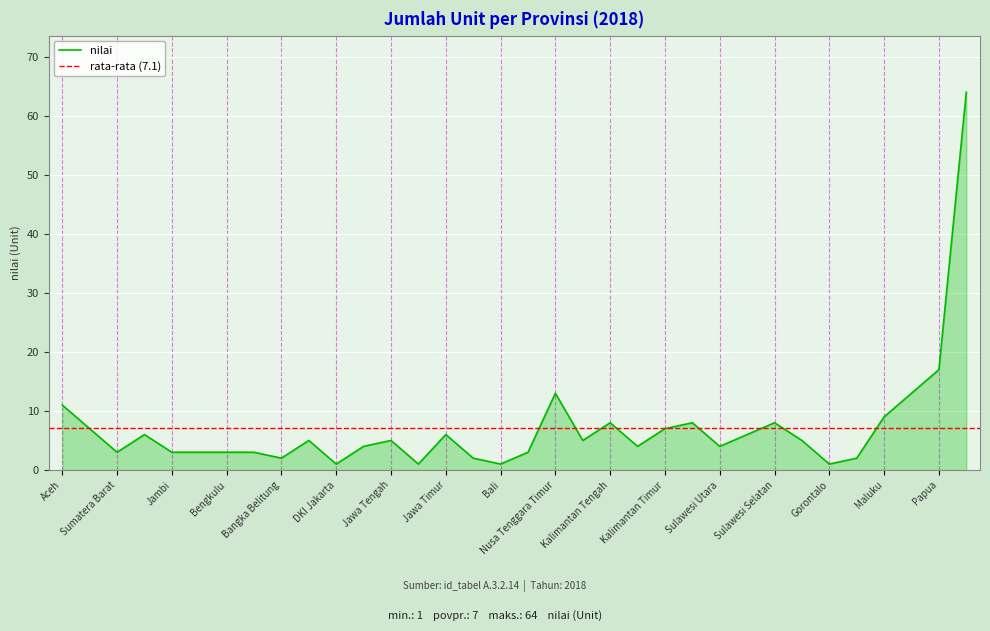

What position from the right is DKI Jakarta?

24